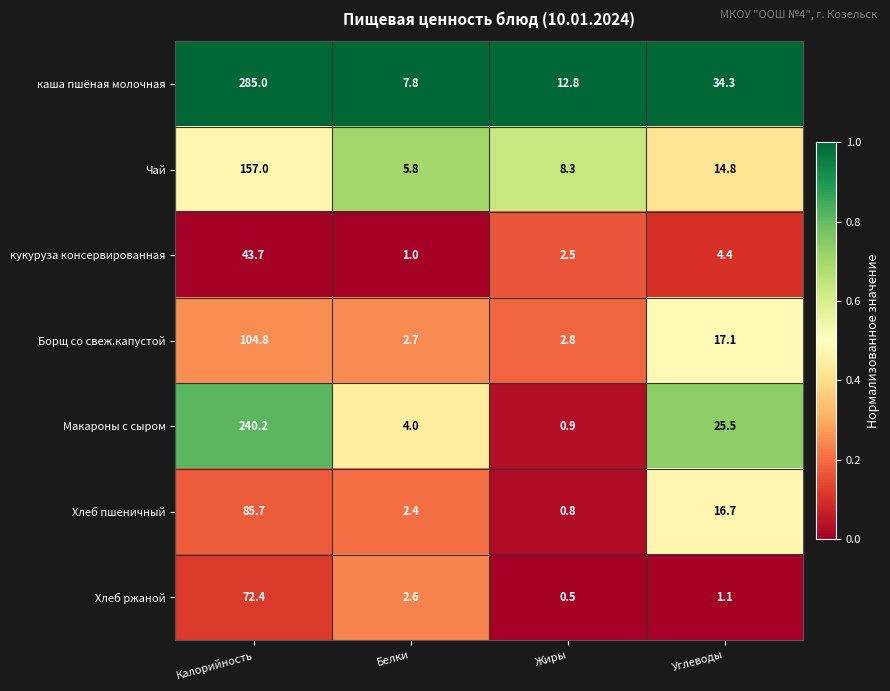

Which series has the largest range (max minus min)?

каша пшёная молочная